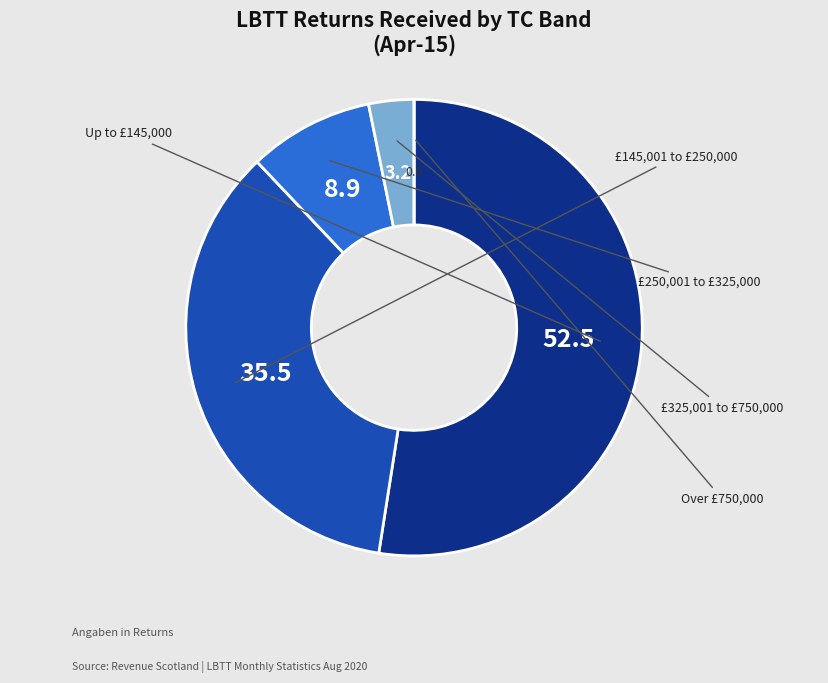

Rank the categories by value from lowest to highest.

Over £750,000, £325,001 to £750,000, £250,001 to £325,000, £145,001 to £250,000, Up to £145,000